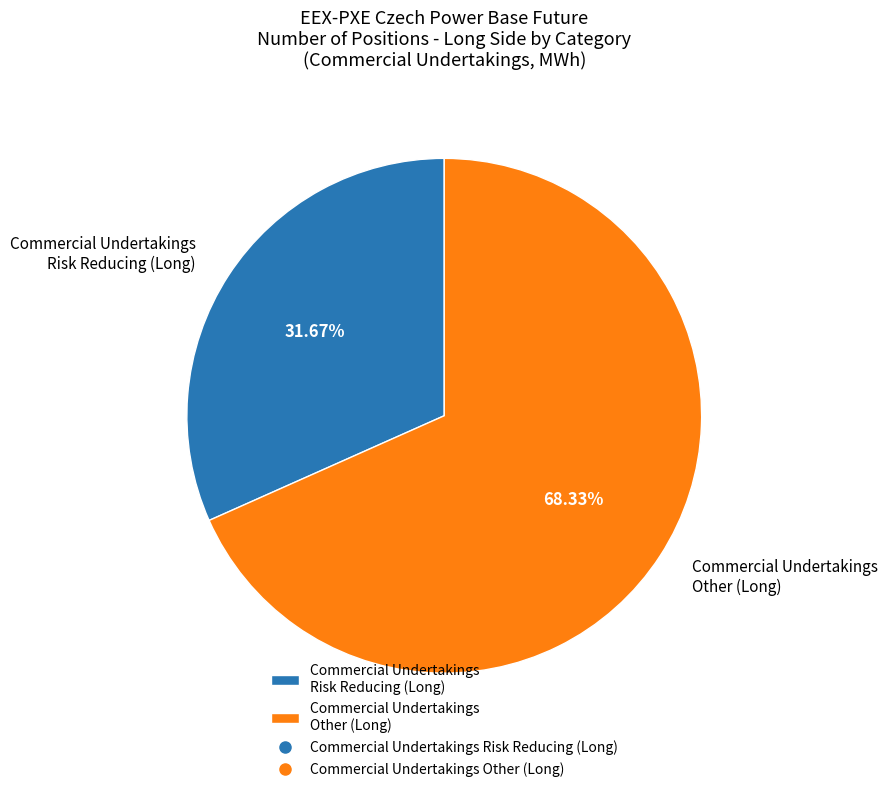

Which category has the smallest portion of the pie?

Commercial Undertakings Risk Reducing (Long)